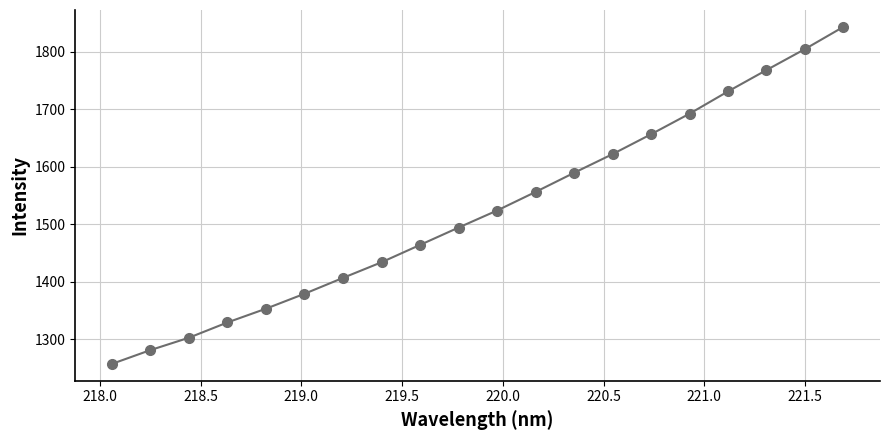

What is the maximum value shown in the chart?

1843.2